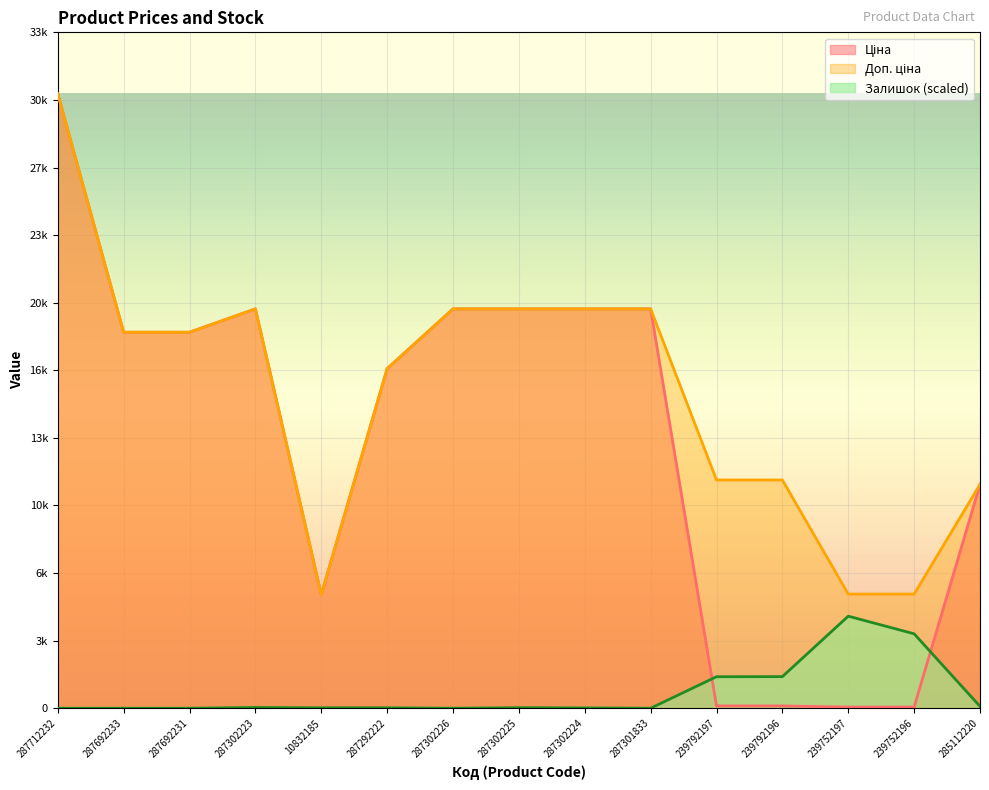

At which label does Ціна first exceed 18796?

287712232